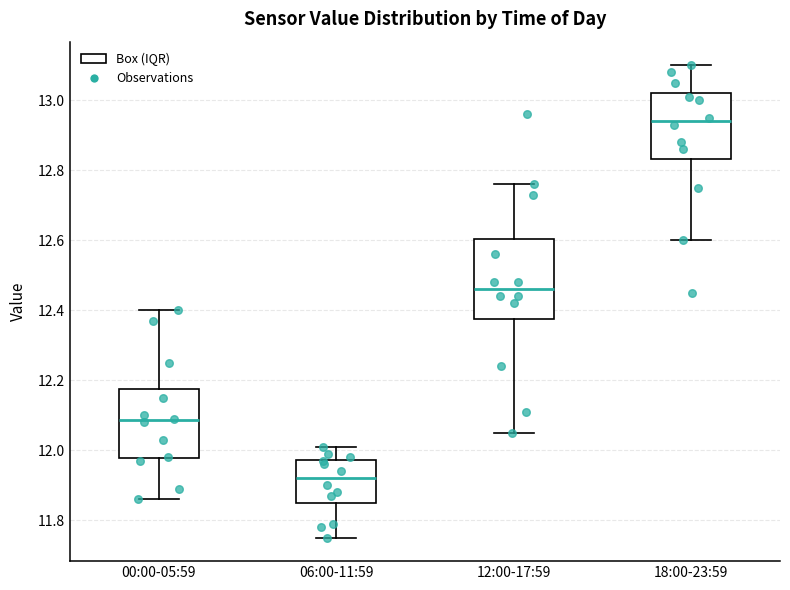

Where does the median line of the box for 06:00-11:59 sit on the y-axis? The values are not printed on the chart, so give them approximately, as read against the axis.

11.92